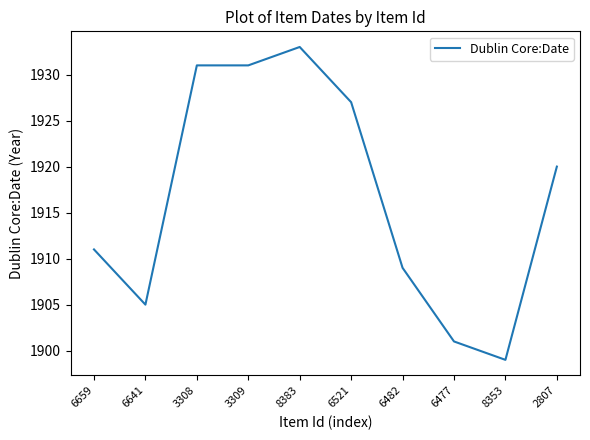

At which label is the value closest to 1916?

2807